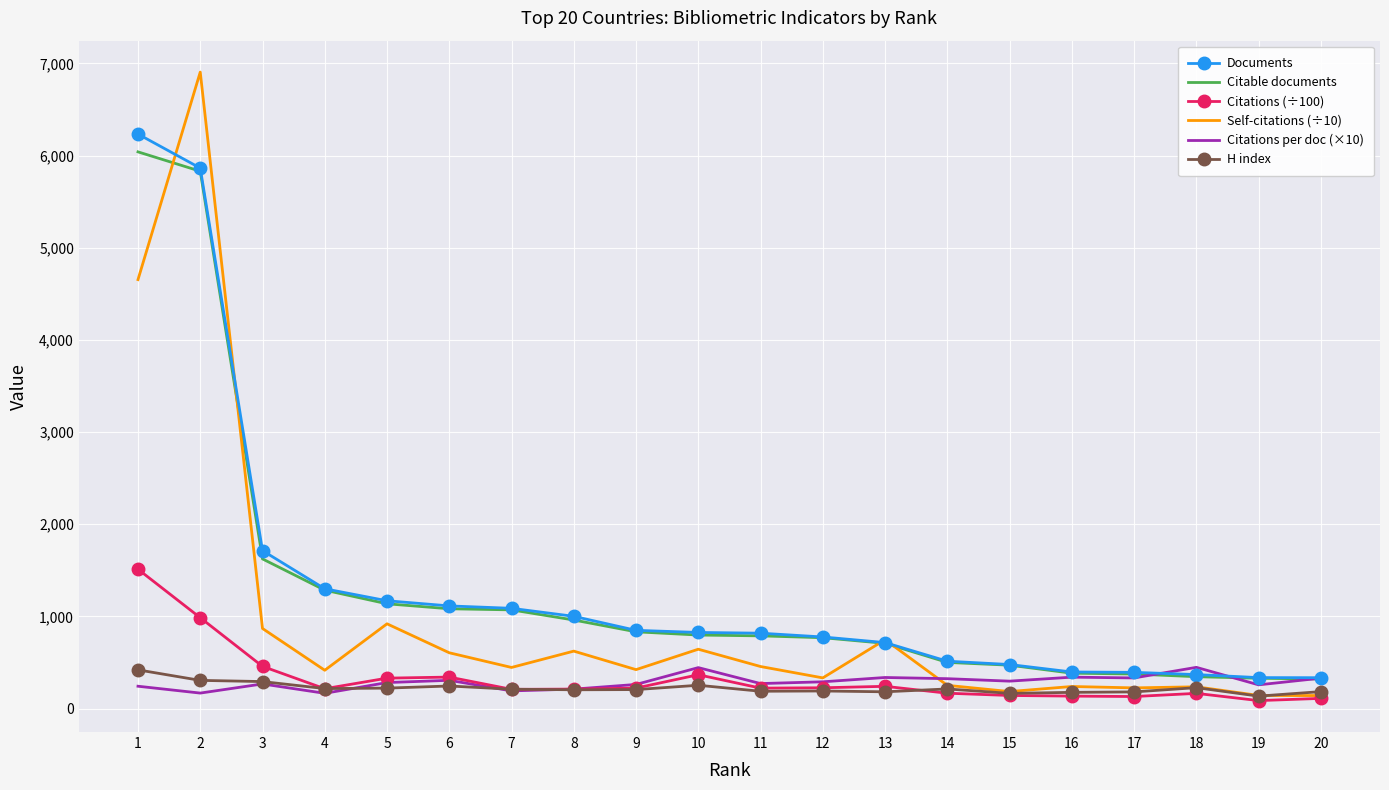

What is the sum of all Citations per doc (×10) values?

5771.3